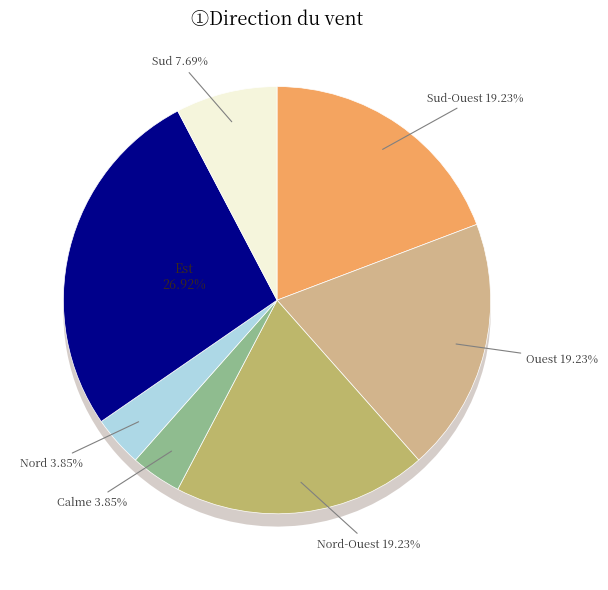

Rank the categories by value from lowest to highest.

Calme, Nord, Sud, Sud-Ouest, Ouest, Nord-Ouest, Est